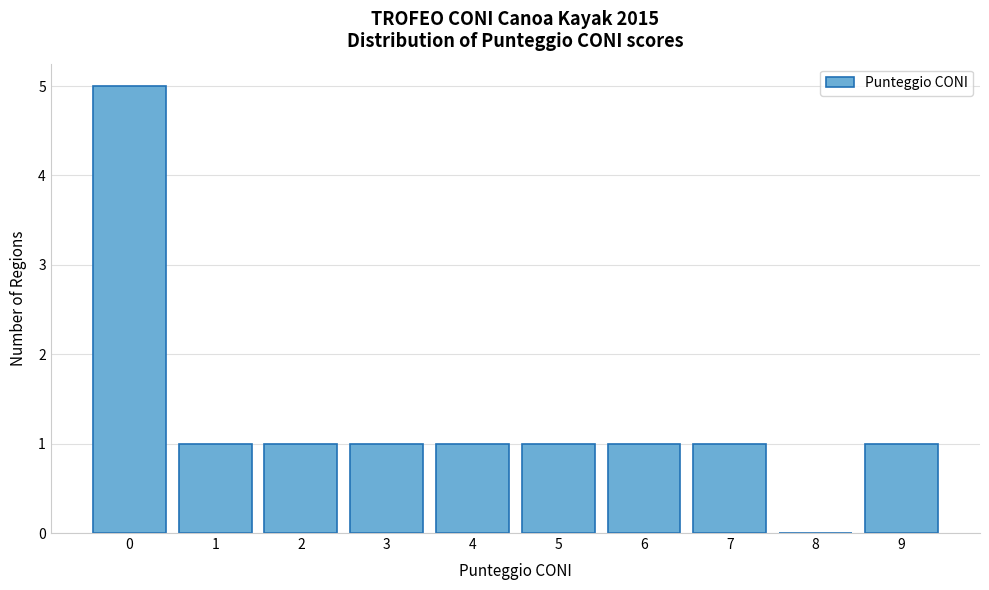

Reading right to left, list all the values displayed in this chart.

9=1	8=0	7=1	6=1	5=1	4=1	3=1	2=1	1=1	0=5